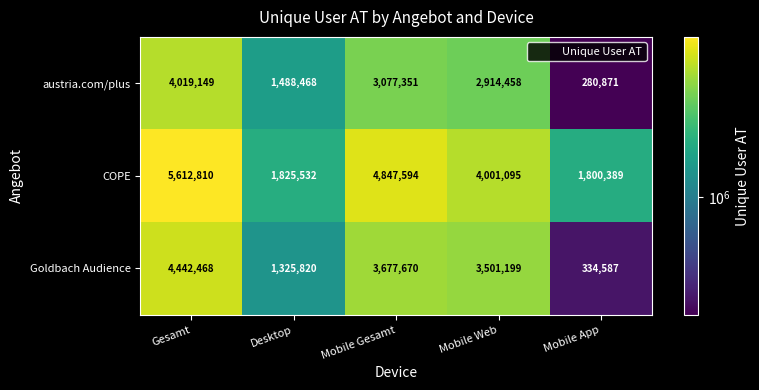

Which category has the lowest value across all series?

Mobile App